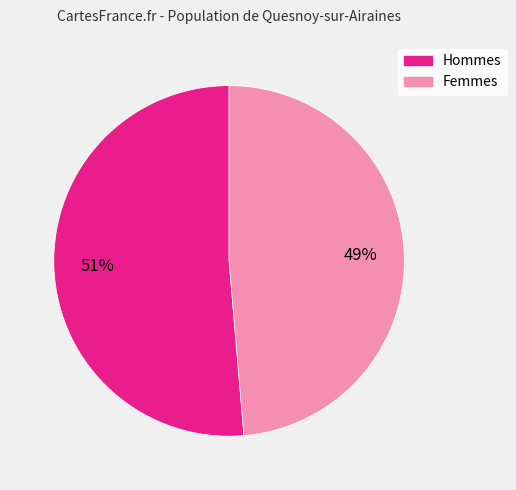

To the nearest percent, what is the average slice percentage?

50%